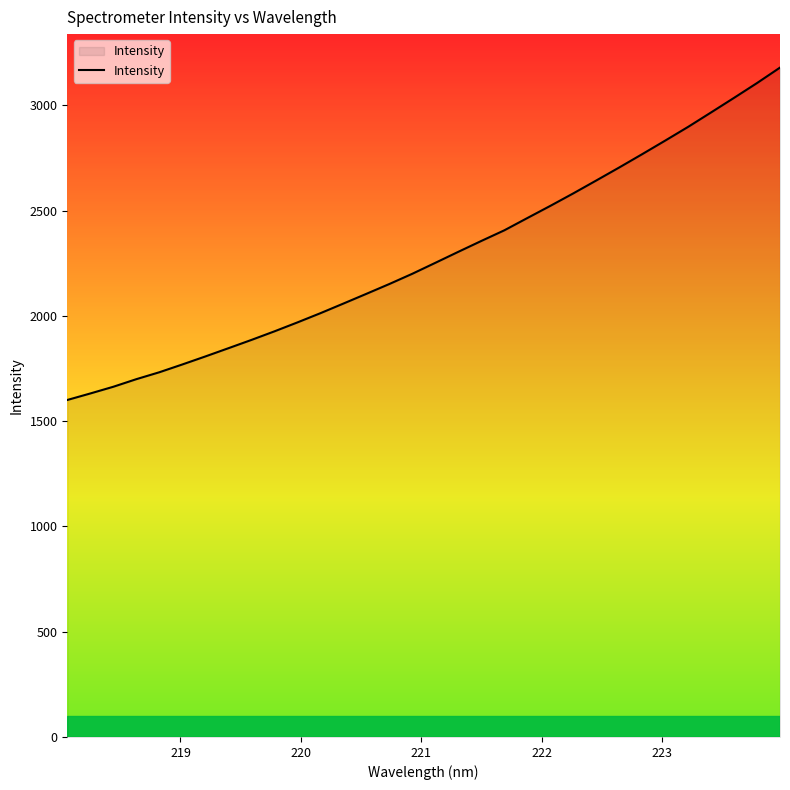

Reading right to left, what are all the values shown in this chart?

3179.5	3106.1	3035.8	2966.6	2898.0	2832.6	2768.2	2705.0	2643.1	2581.9	2522.6	2464.8	2406.5	2356.1	2304.5	2252.2	2200.3	2151.6	2104.9	2058.6	2012.9	1969.0	1926.6	1885.8	1846.5	1807.4	1769.4	1732.4	1699.5	1663.5	1631.6	1600.6